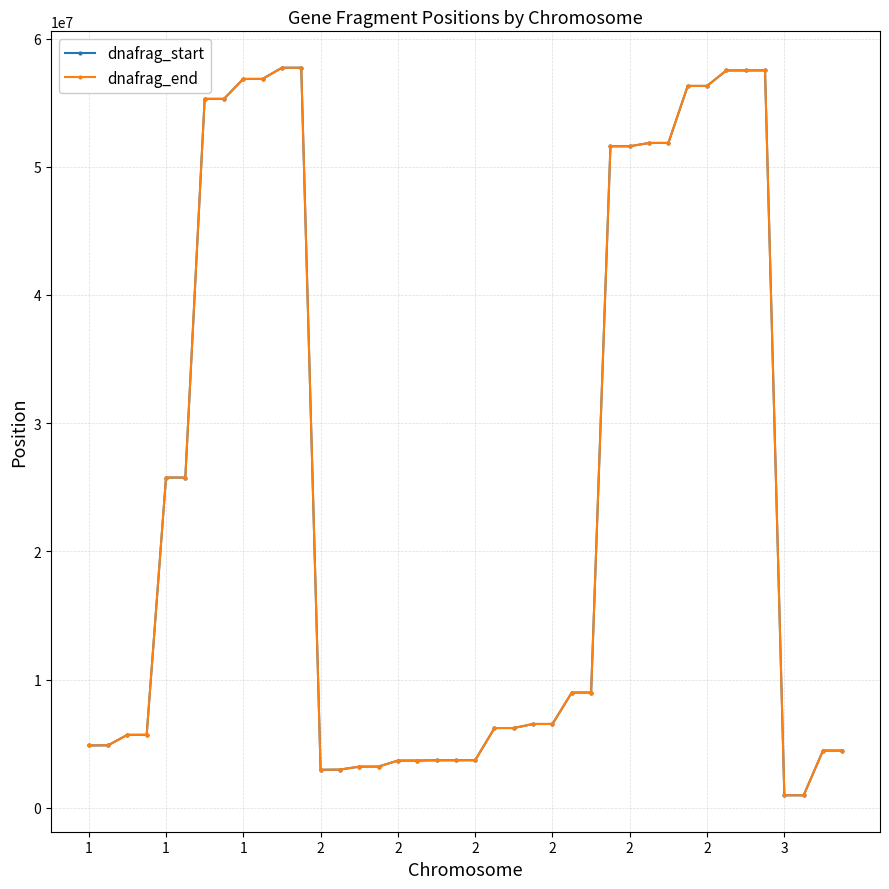

What is the maximum value for dnafrag_end?

57724090